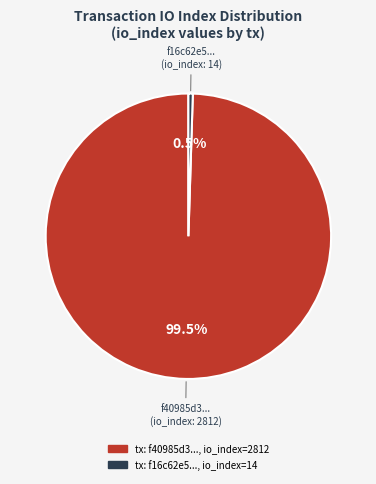

Is there a majority slice in this chart?

Yes